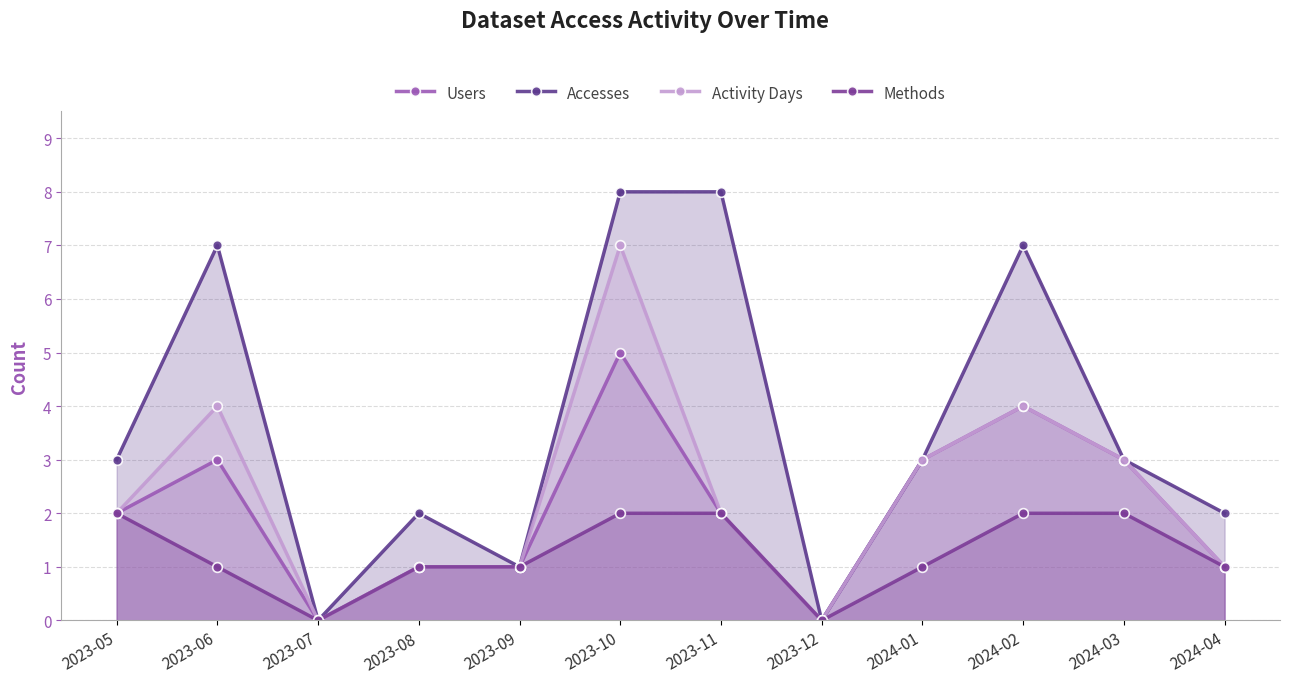

Count the number of categories in the chart.

12